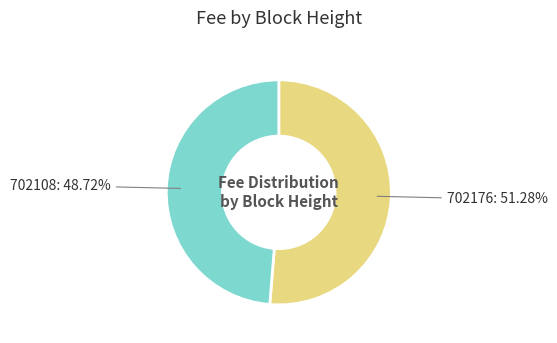

To the nearest percent, what is the difference between the largest and smallest slice percentages?

3%